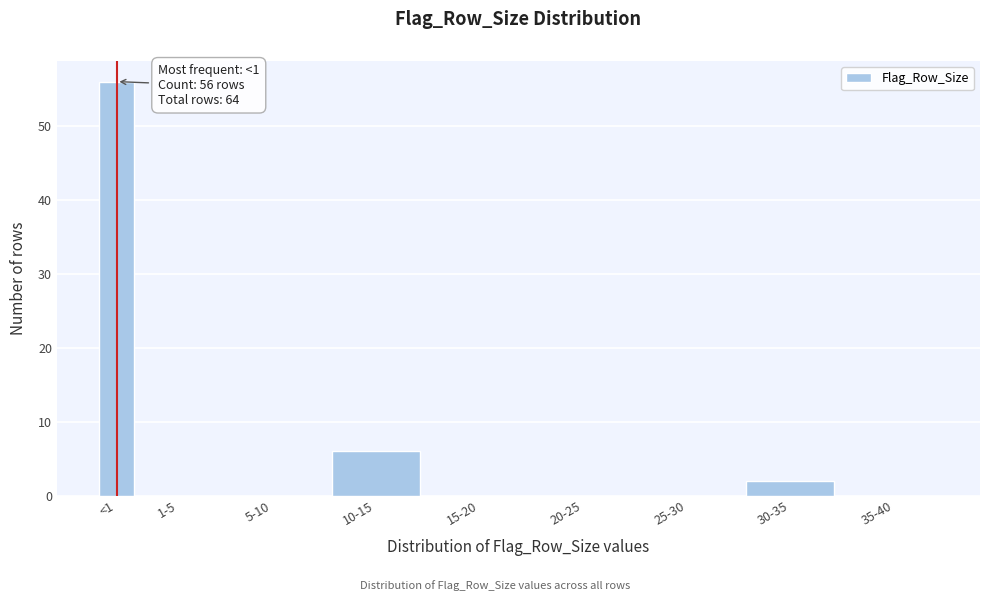

What is the sum of all values?

64